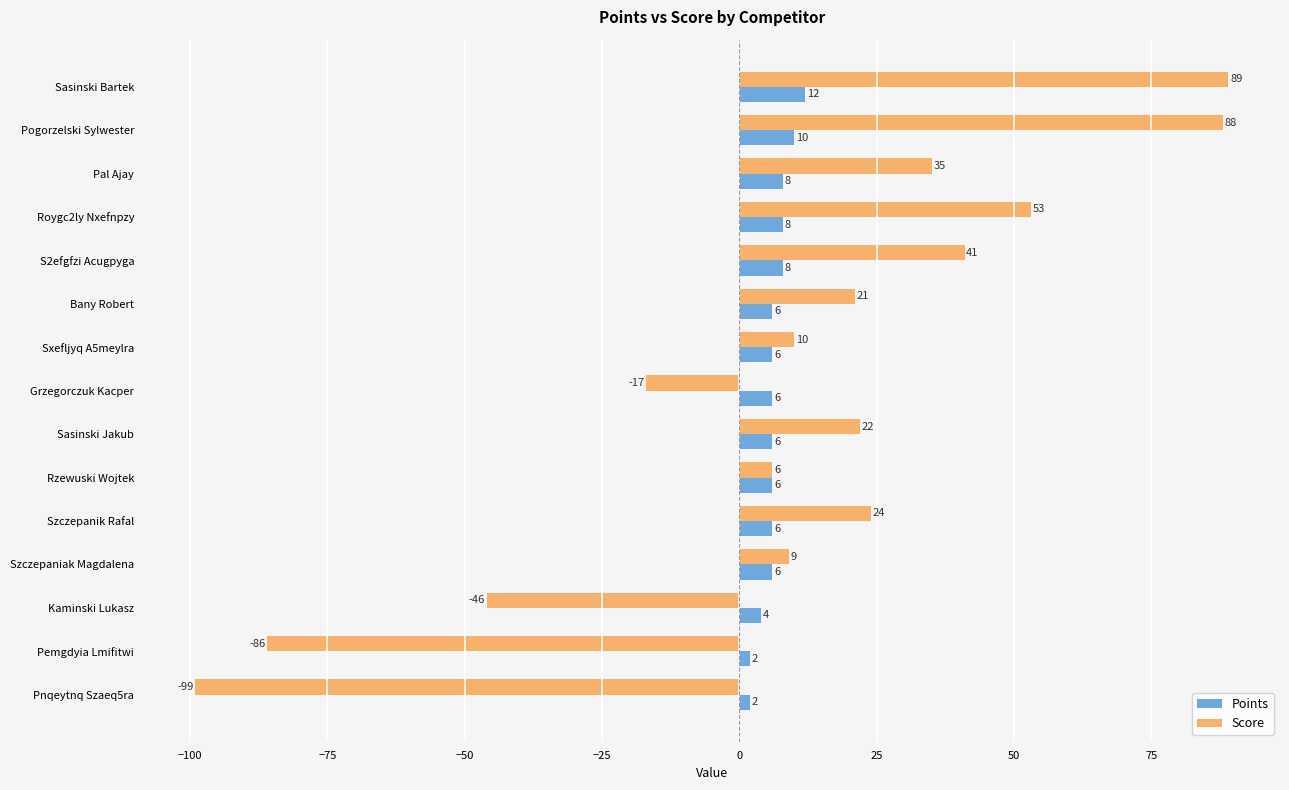

Which series has the largest range (max minus min)?

Score